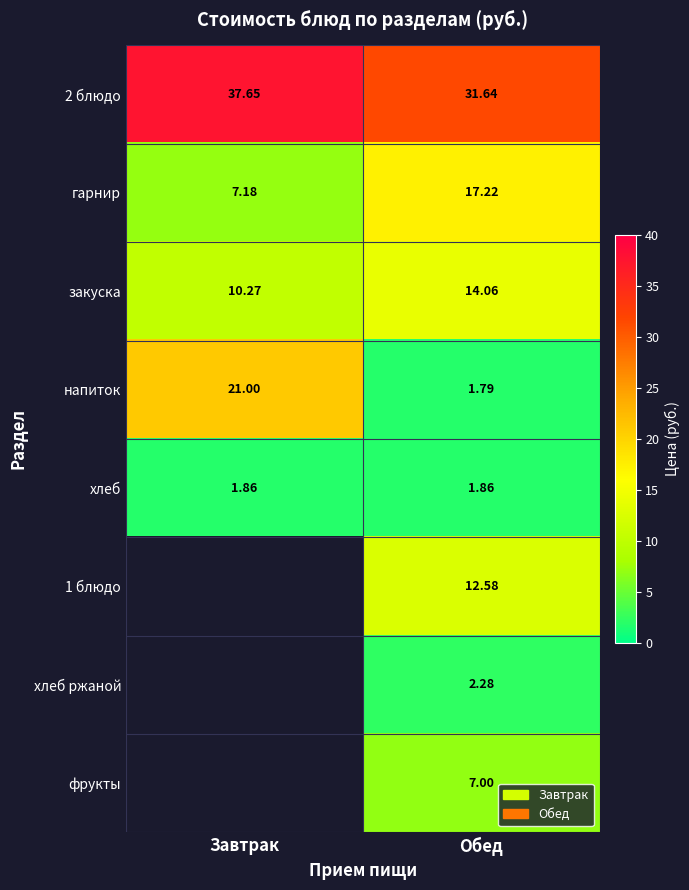

What is the difference between the highest and lowest values at Завтрак?

35.8